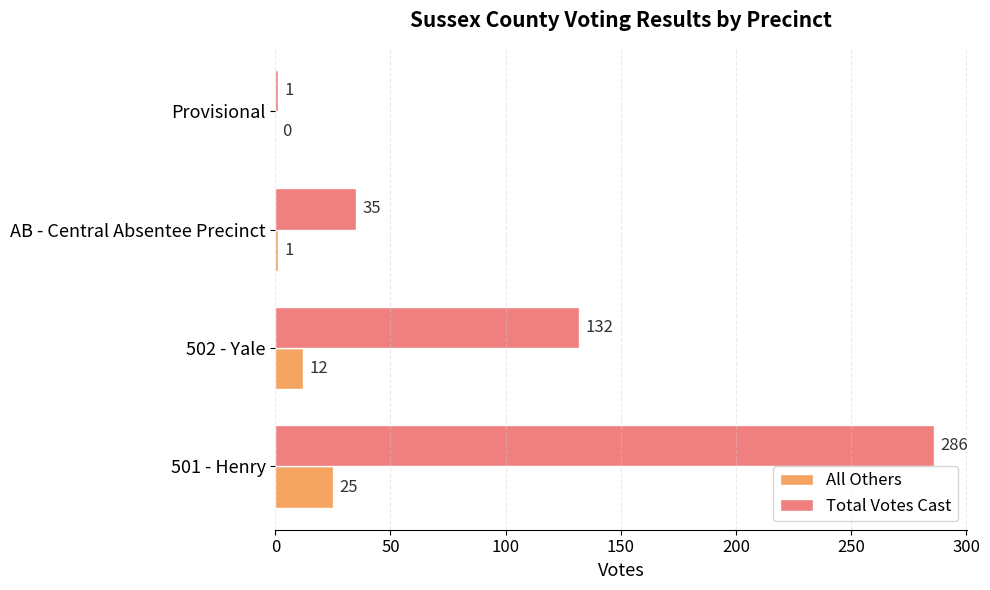

True or false: All Others has a value of 25 at 501 - Henry.

True